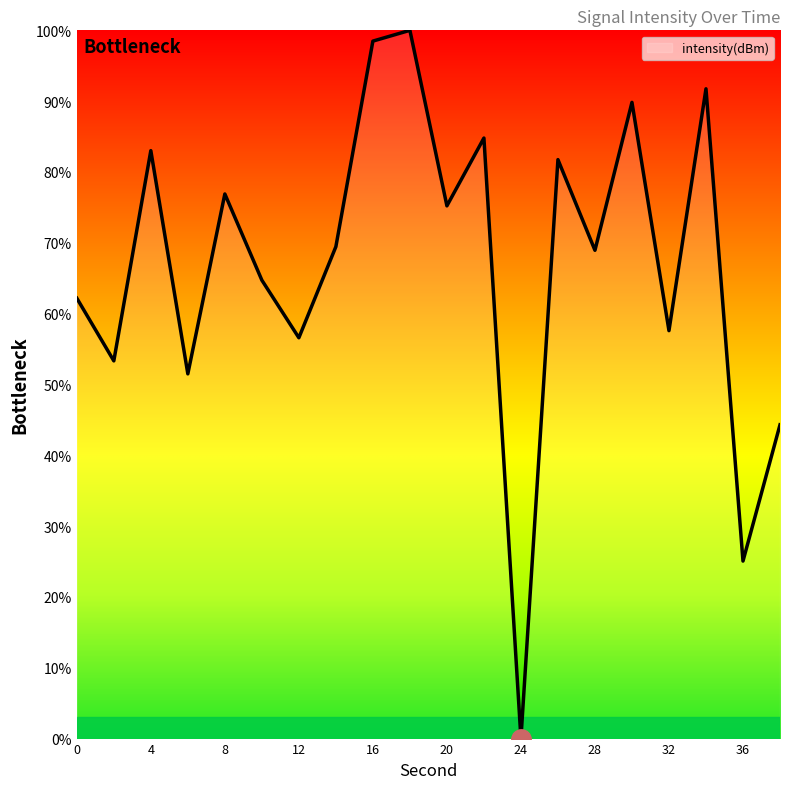

What is the difference between the maximum and minimum values?

100.0